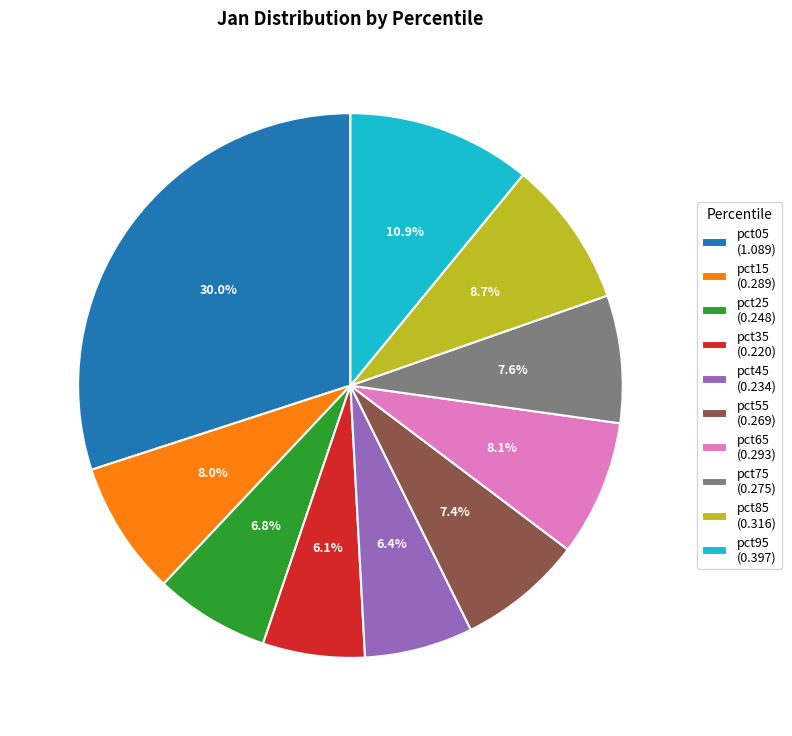

To the nearest percent, what portion does pct05 represent?

30%